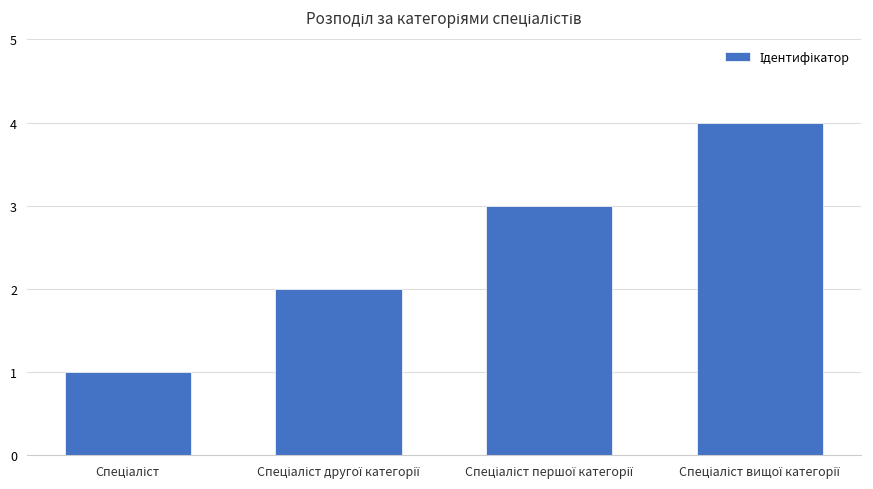

What is the maximum value shown in the chart?

4